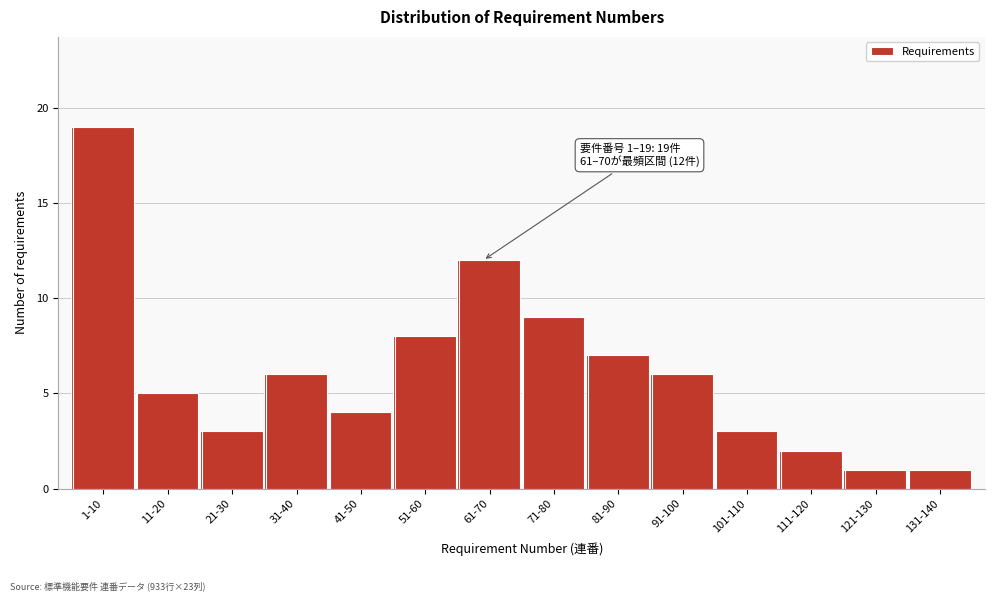

Reading left to right, list all the values displayed in this chart.

1-10=19	11-20=5	21-30=3	31-40=6	41-50=4	51-60=8	61-70=12	71-80=9	81-90=7	91-100=6	101-110=3	111-120=2	121-130=1	131-140=1